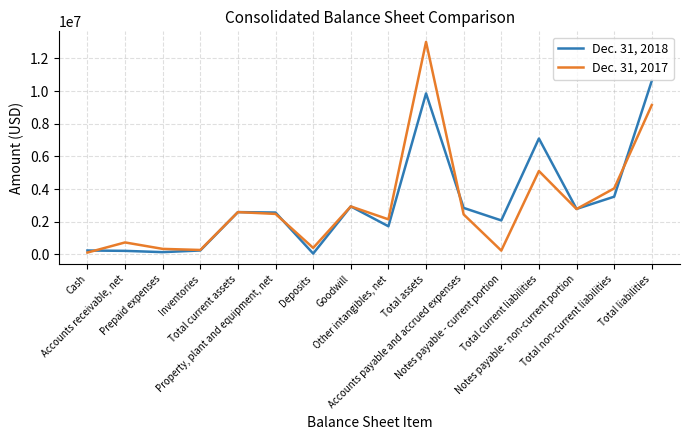

Rank the series by their average value, from highest to lowest.

Dec. 31, 2018, Dec. 31, 2017